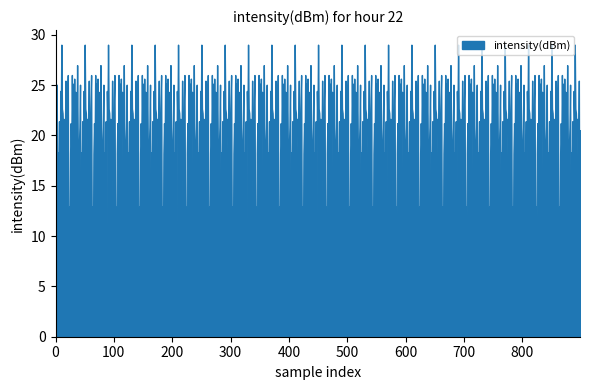

What is the change in value from 35 to 37?

+14.5